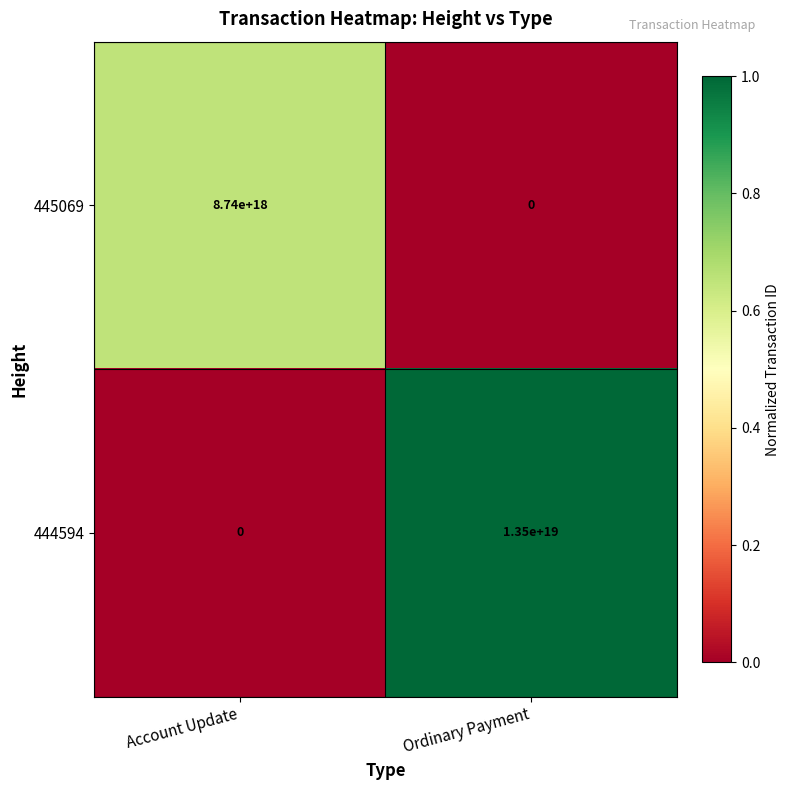

Which category has the highest value in the 445069 series?

Account Update